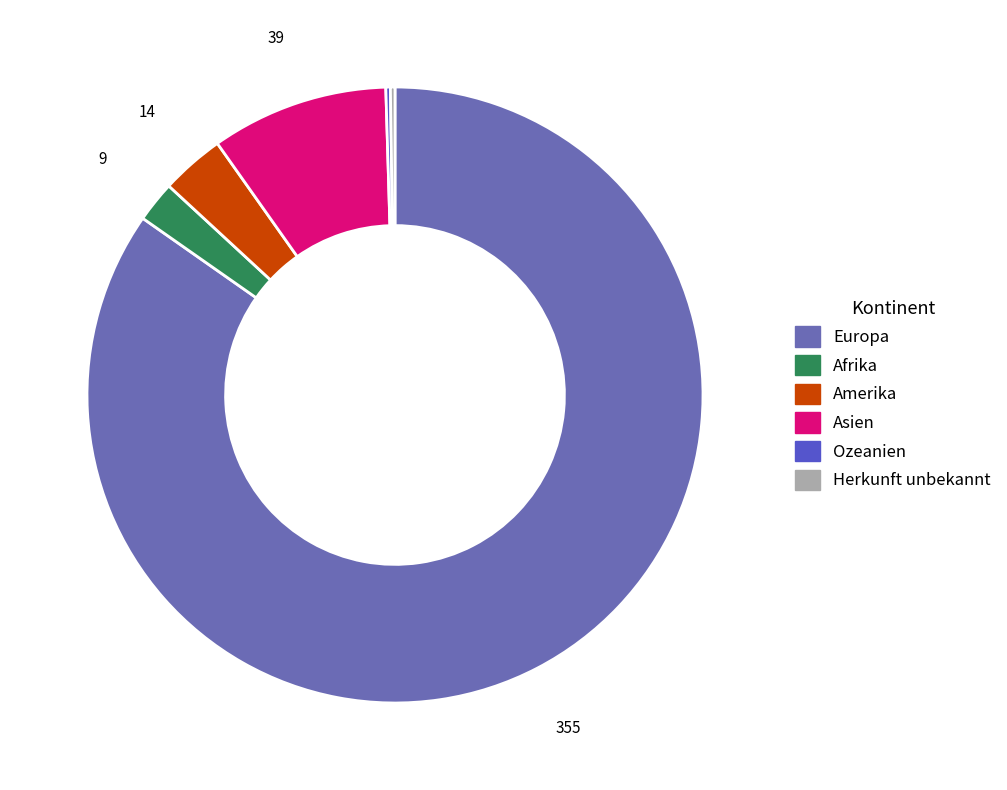

To the nearest percent, what is the combined percentage of Afrika and Herkunft unbekannt?

2%